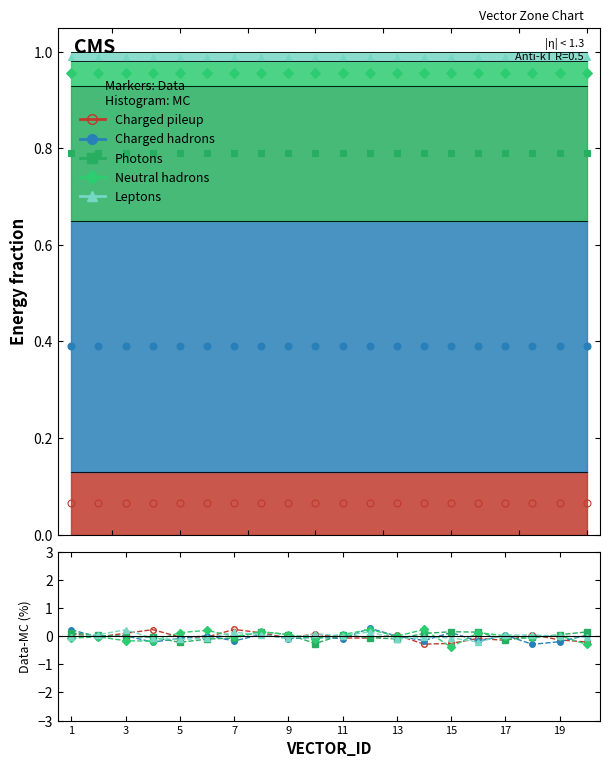

The Neutral hadrons series shows 0.0 at 19. True or false?

False